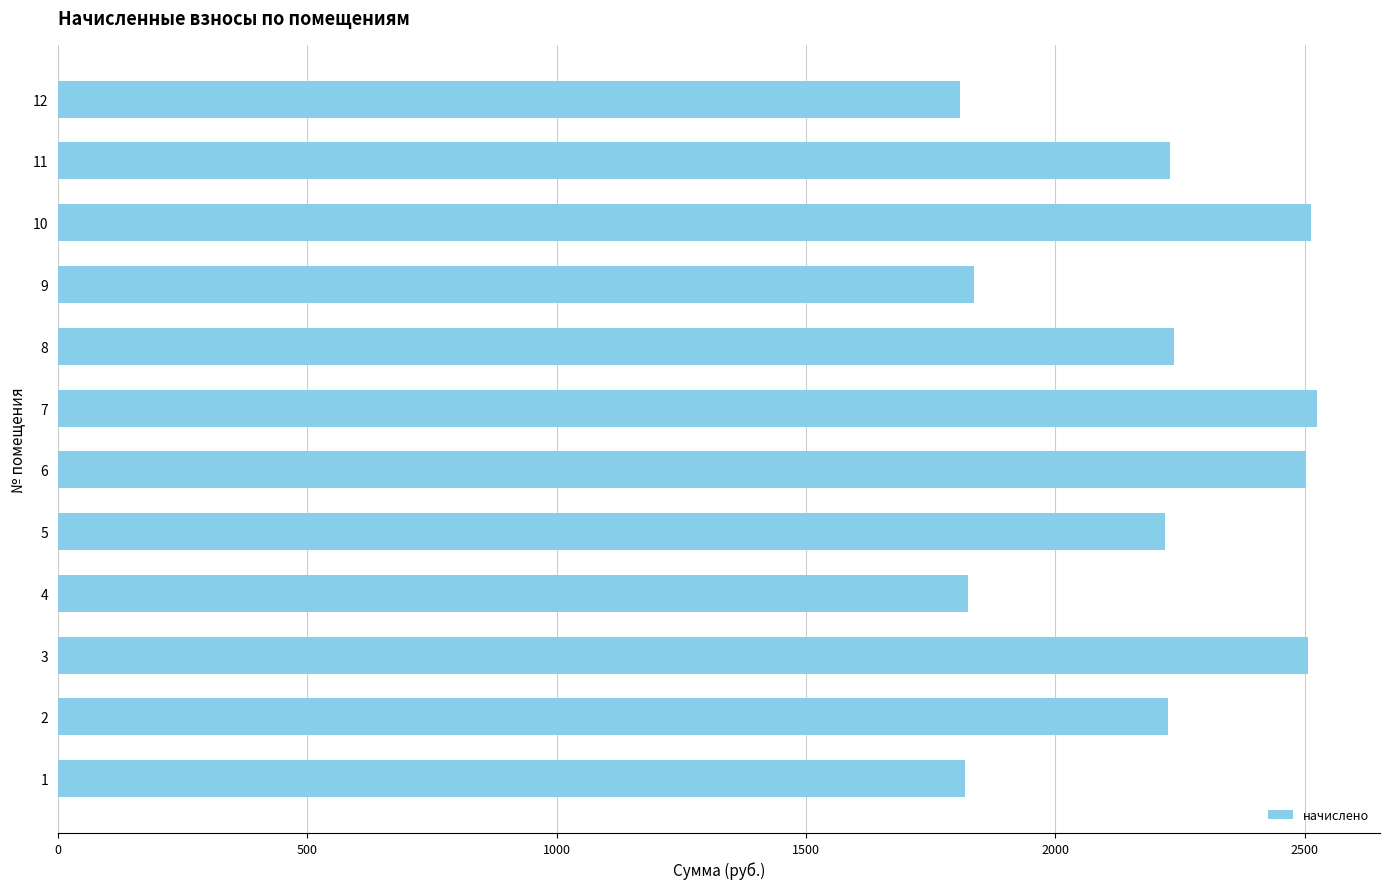

Does the chart contain stacked bars?

No